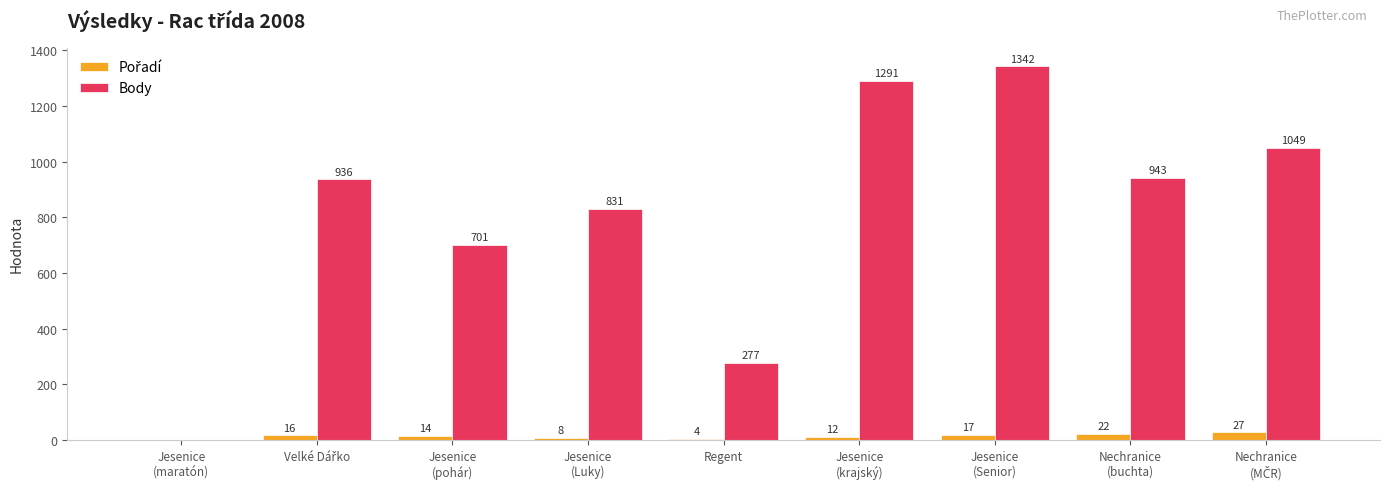

Which series has the largest total across all categories?

Body